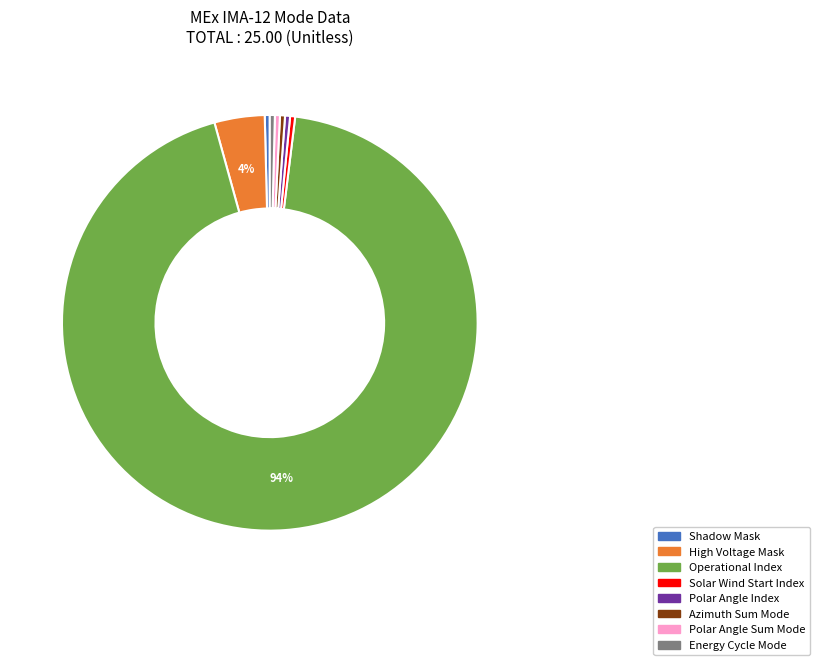

Do High Voltage Mask and Azimuth Sum Mode together represent more than half of the pie?

No